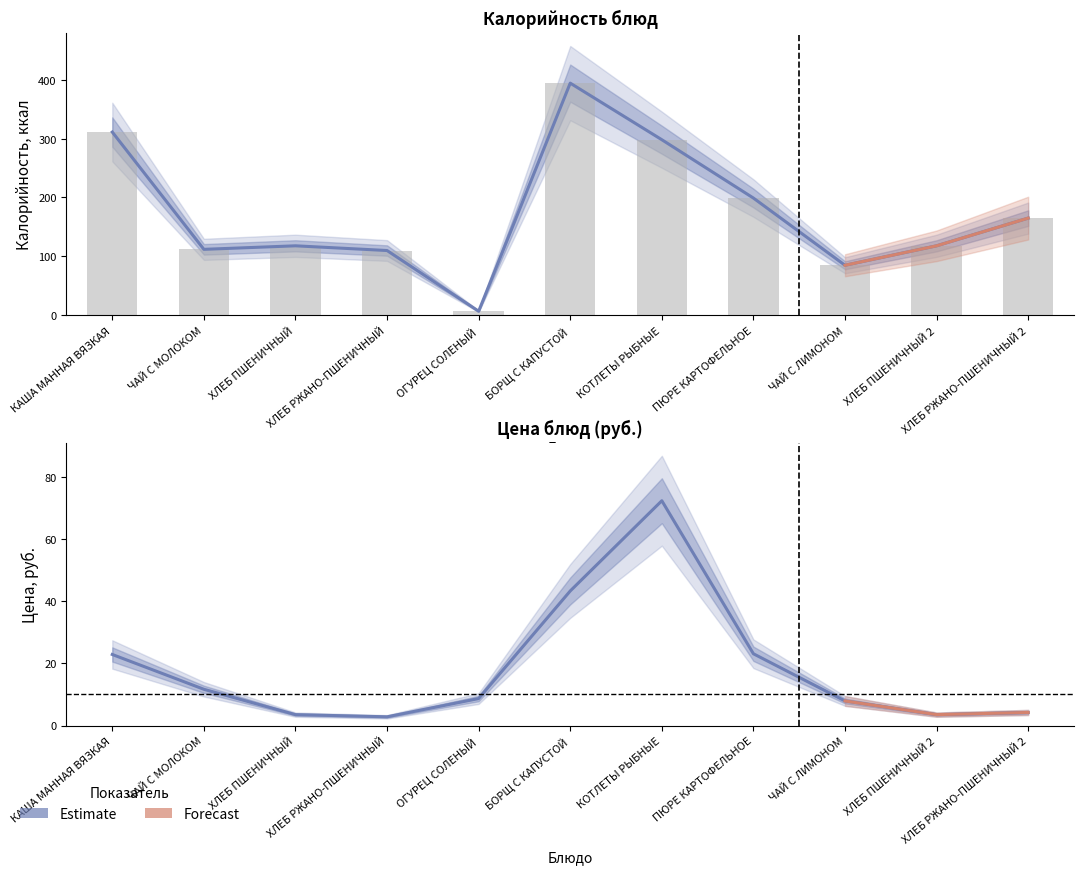

The Цена series shows 4.2 at ХЛЕБ РЖАНО-ПШЕНИЧНЫЙ 2. True or false?

True